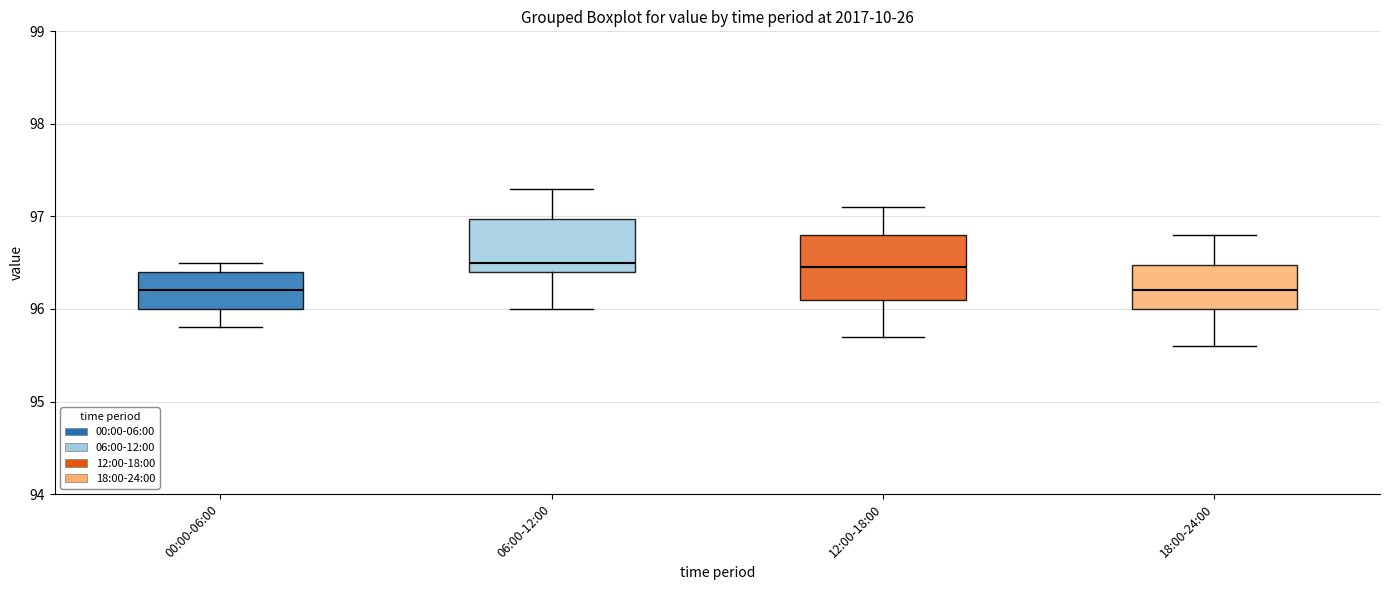

Reading left to right, read every box against the y-axis: the position of its median line, the range the box covers, and the ends of its whiskers. The values are not printed on the chart, so give them approximately, as read against the axis.

00:00-06:00: median 96.2, box 96.0 to 96.4, whiskers 95.8 to 96.5
06:00-12:00: median 96.5, box 96.4 to 97.0, whiskers 96.0 to 97.3
12:00-18:00: median 96.5, box 96.1 to 96.8, whiskers 95.7 to 97.1
18:00-24:00: median 96.2, box 96.0 to 96.5, whiskers 95.6 to 96.8